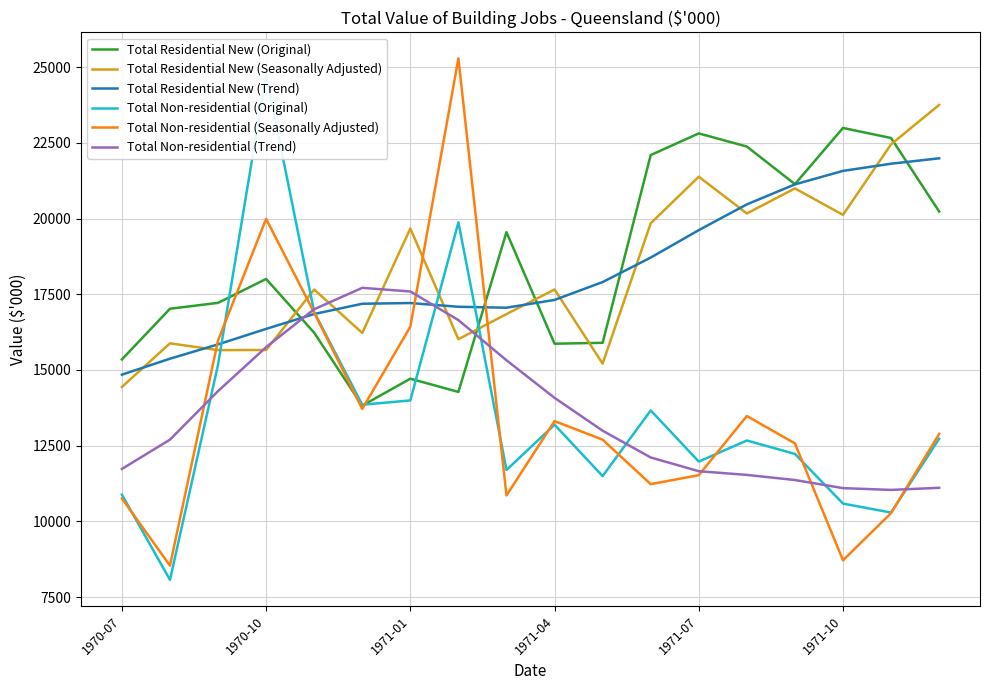

Which series has the largest range (max minus min)?

Total Non-residential (Seasonally Adjusted)